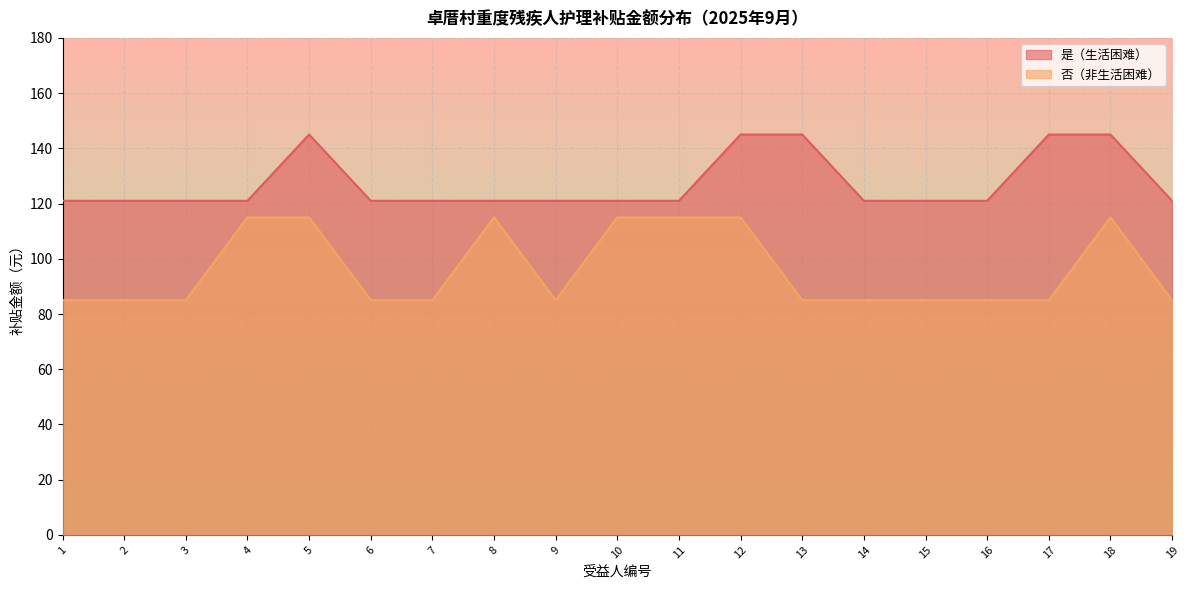

Reading left to right, transcribe all the data shown in this chart.

是（生活困难）: 1=121	2=121	3=121	4=121	5=145	6=121	7=121	8=121	9=121	10=121	11=121	12=145	13=145	14=121	15=121	16=121	17=145	18=145	19=121
否（非生活困难）: 1=85	2=85	3=85	4=115	5=115	6=85	7=85	8=115	9=85	10=115	11=115	12=115	13=85	14=85	15=85	16=85	17=85	18=115	19=85